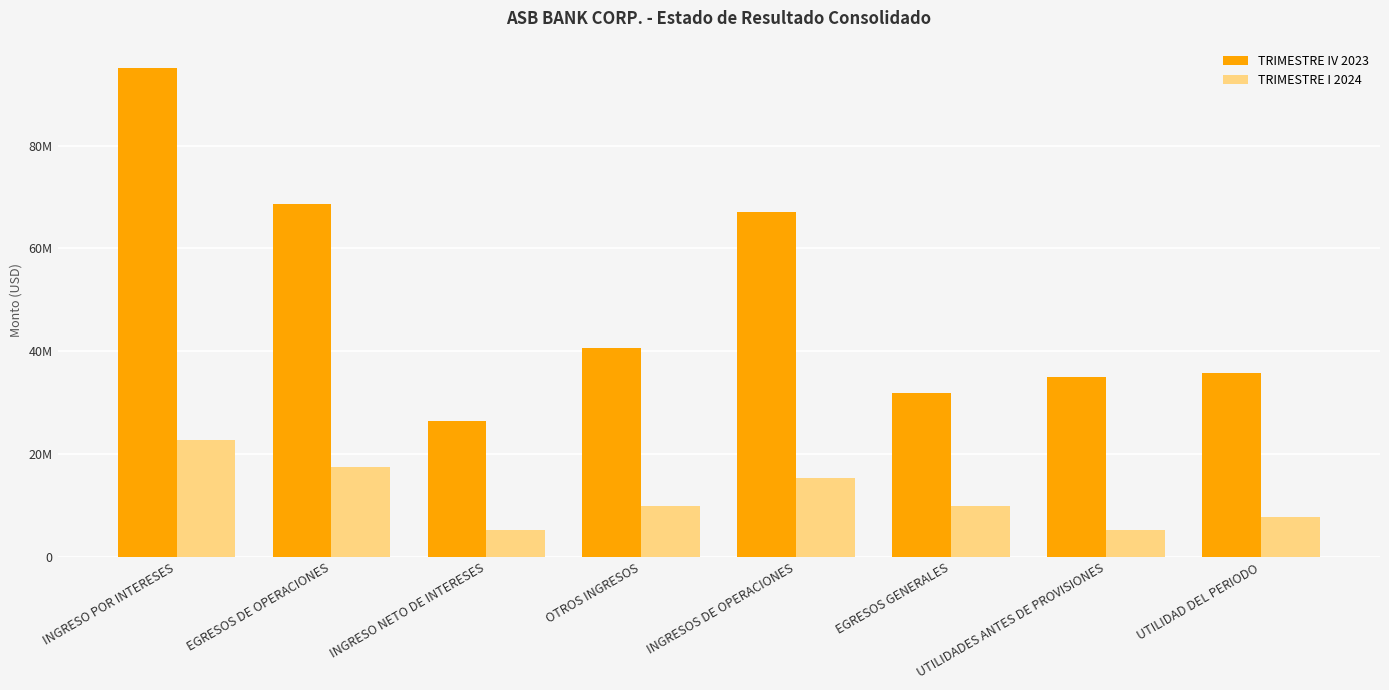

What are all the series names shown in the legend?

TRIMESTRE IV 2023, TRIMESTRE I 2024